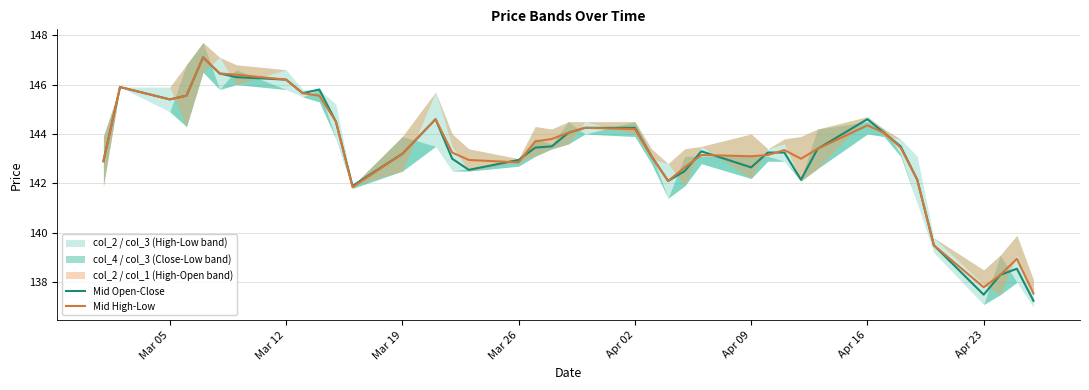

What is the maximum value for Mid Open-Close?

147.1